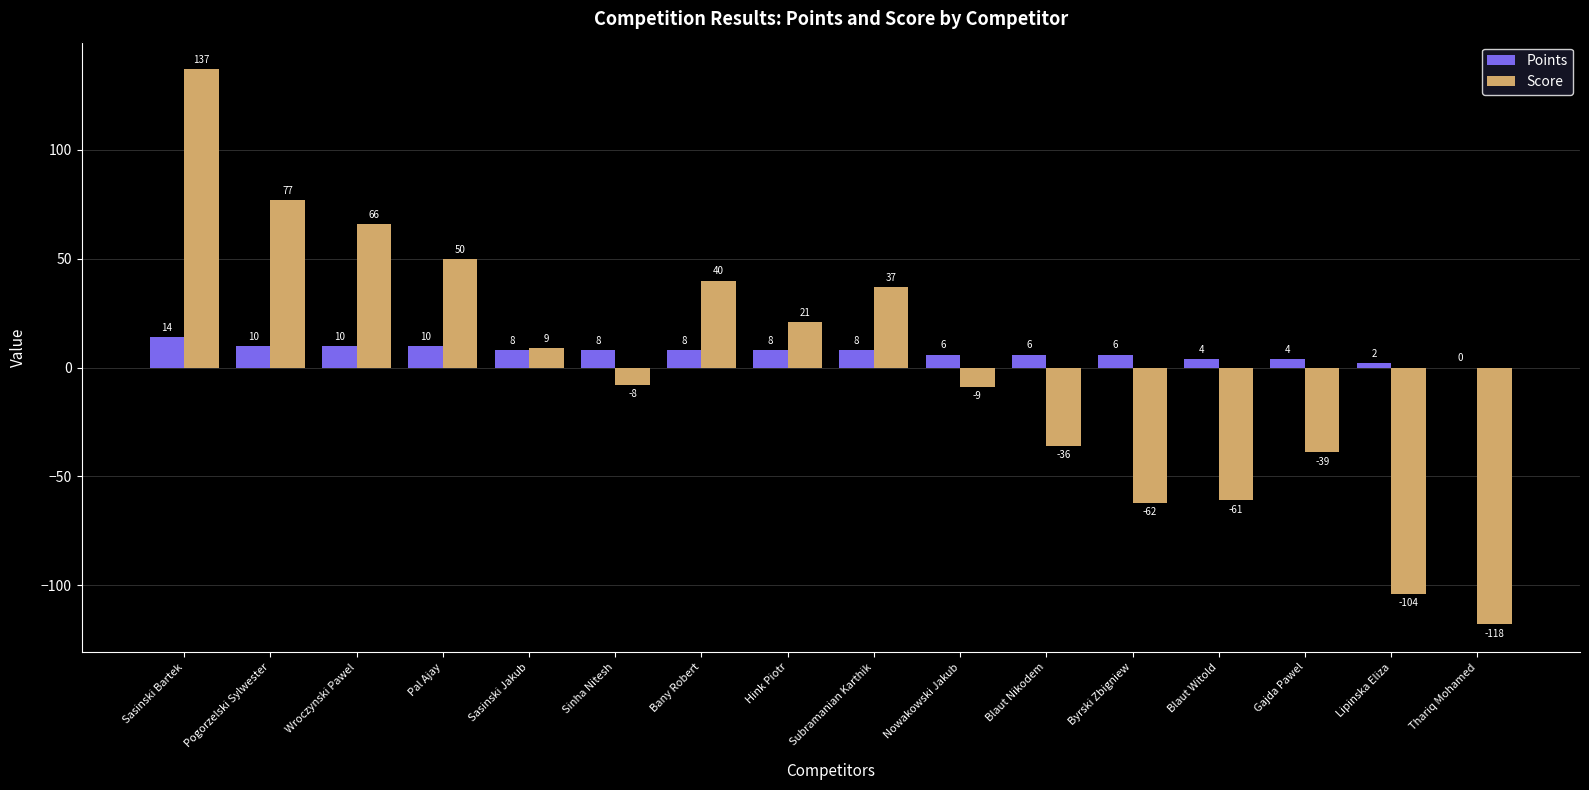

The Score series shows -92 at Blaut Witold. True or false?

False